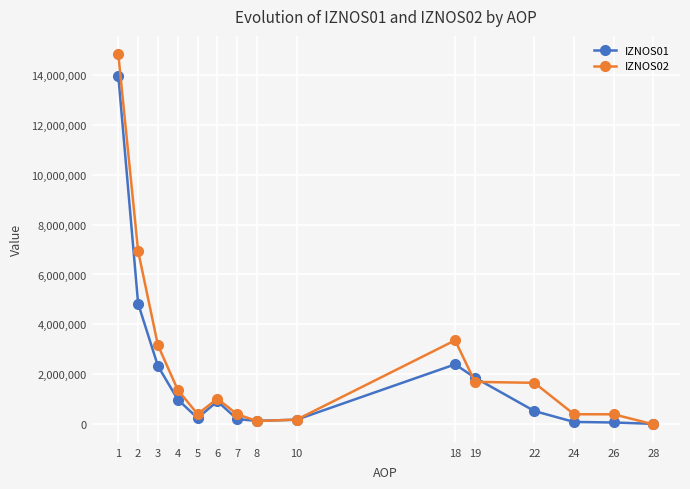

At which category does IZNOS02 reach its first local valley?

5